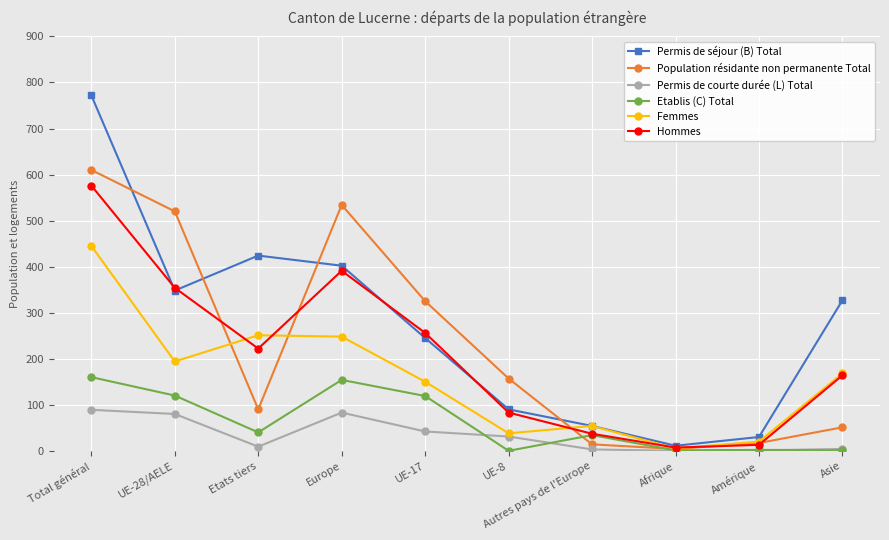

What is the sum of all Etablis (C) Total values?

631